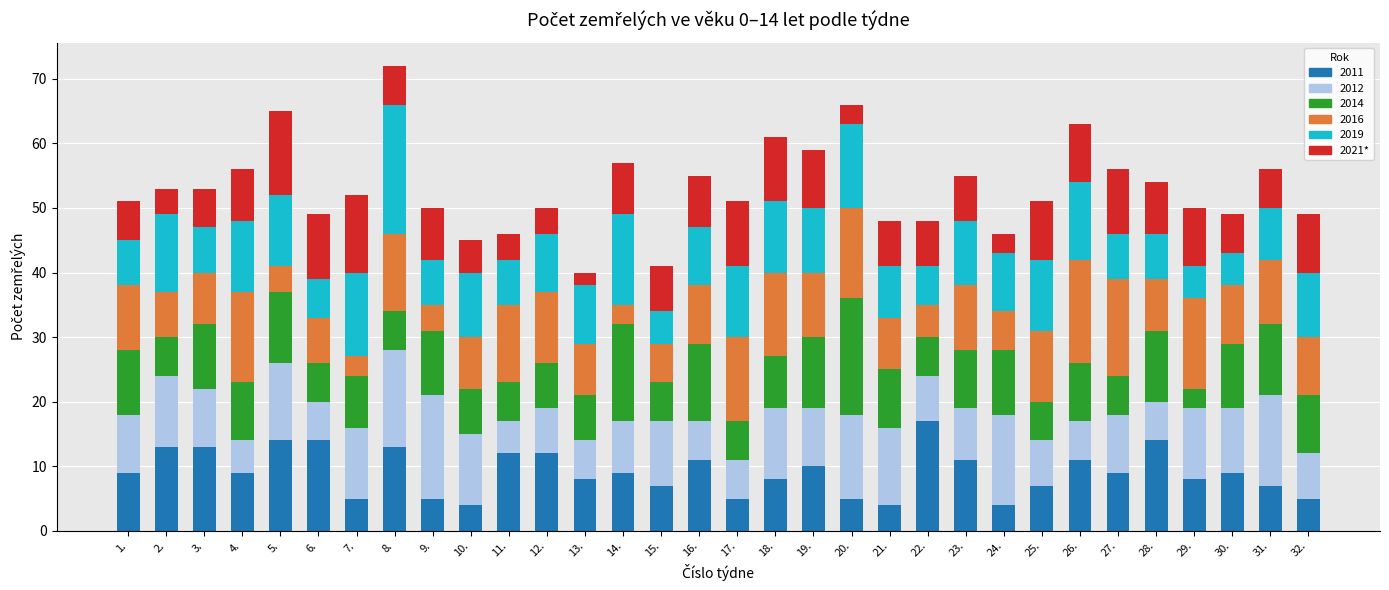

Which category has the highest value in the 2011 series?

22.